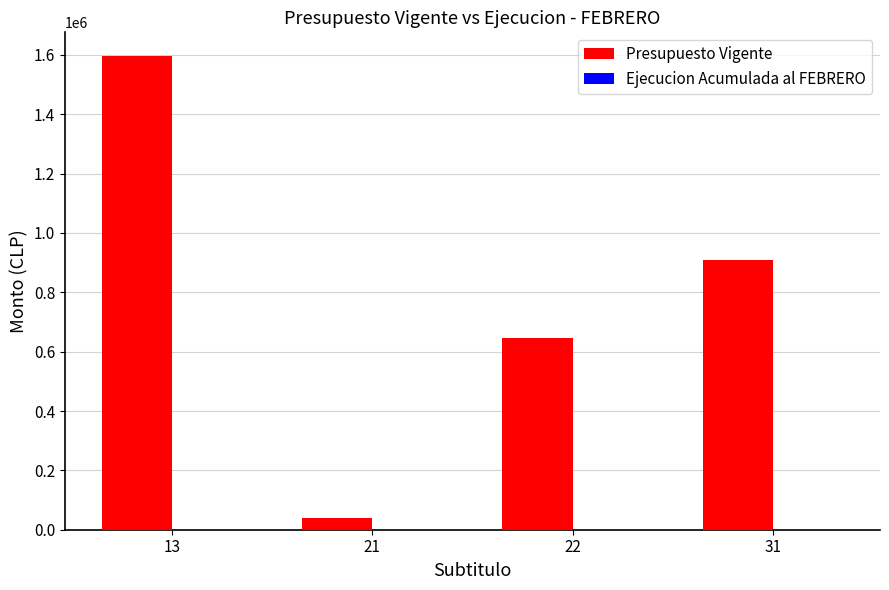

Reading right to left, extract all data points from this chart.

31=910126	22=646235	21=40000	13=1596361